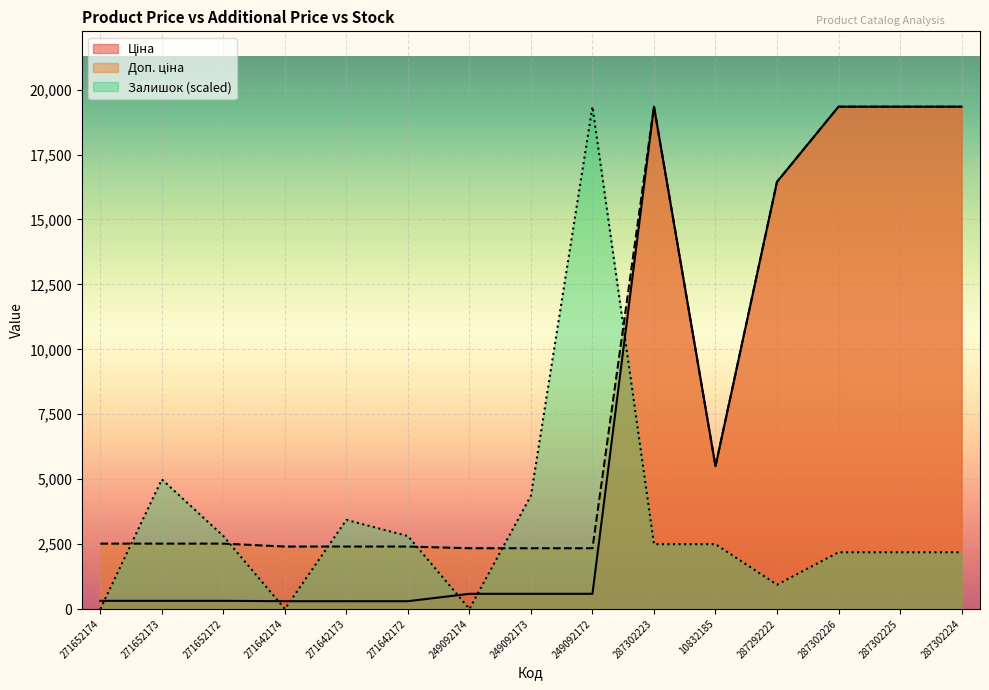

Rank the series by their maximum value, from highest to lowest.

Ціна, Доп. ціна, Залишок